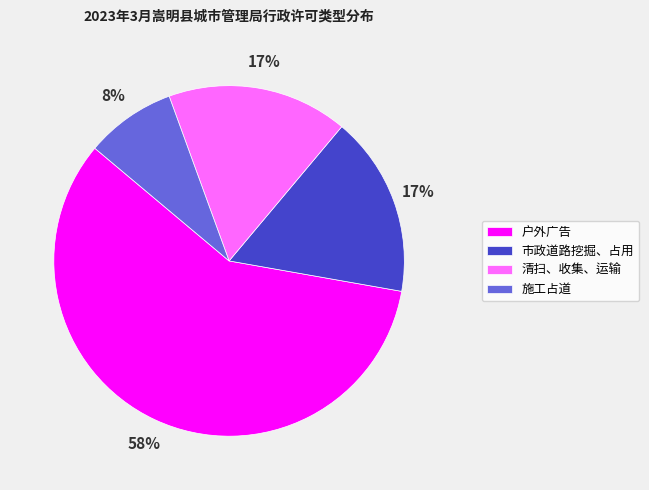

What percentage is the 清扫、收集、运输 slice, to the nearest percent?

17%